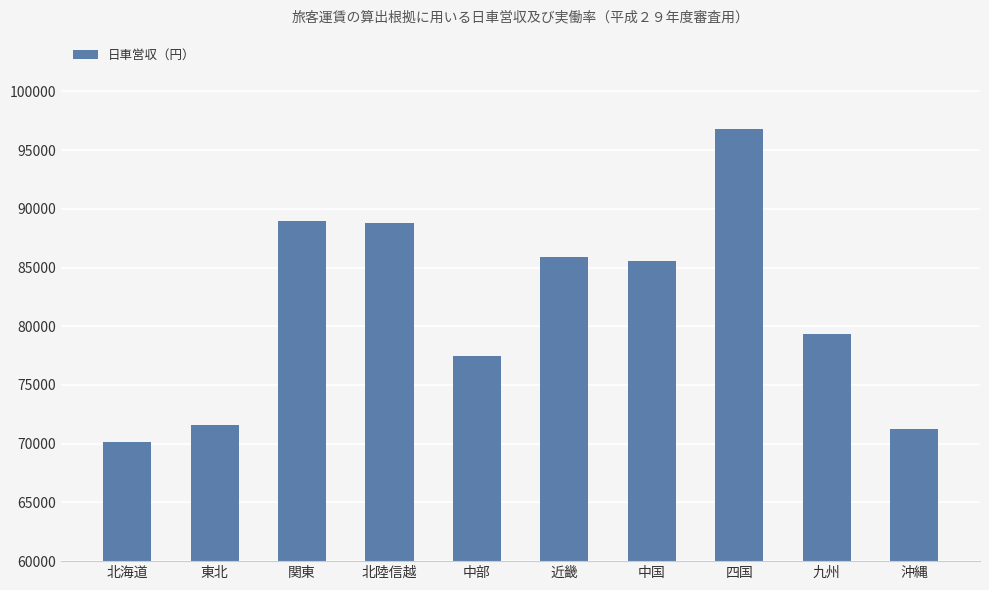

The value at 中国 is 85565. True or false?

True